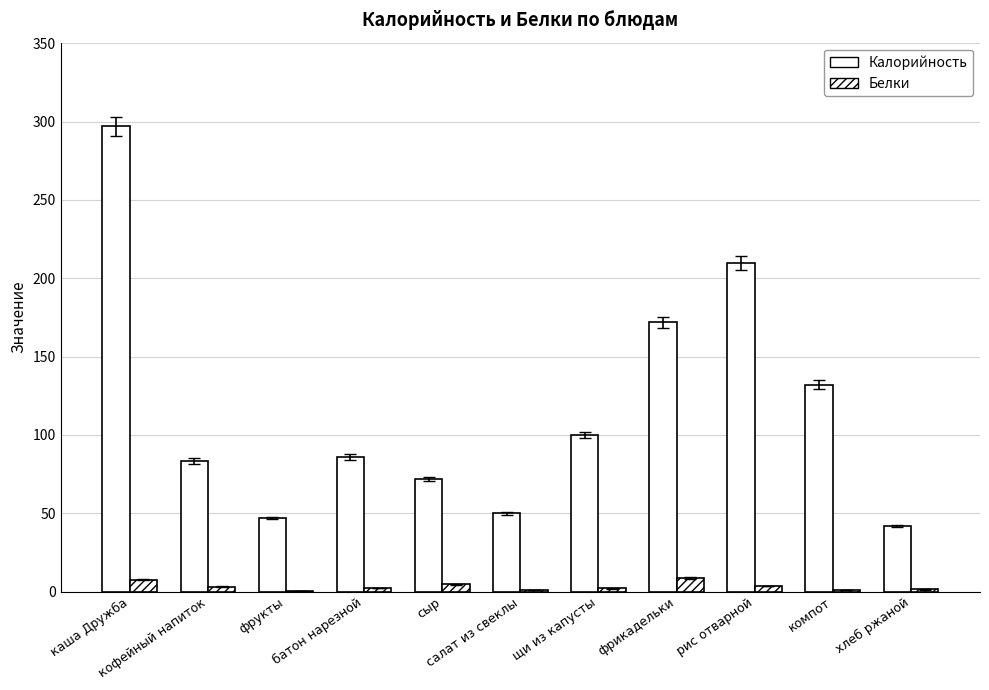

The value of Калорийность at фрукты is 47.0. True or false?

True